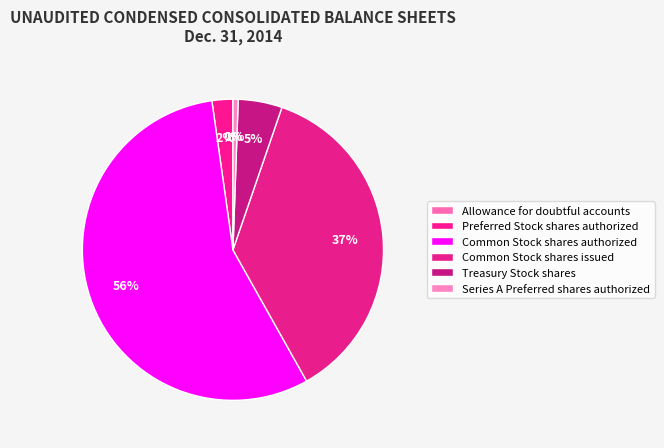

What is the change in value from Common Stock shares authorized to Series A Preferred shares authorized?

-49500000